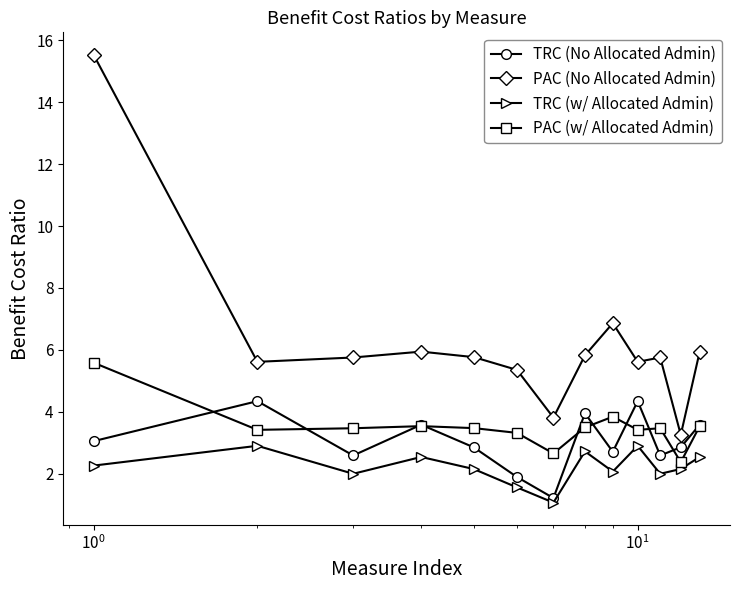

In PAC (w/ Allocated Admin), how many points are lower than both neighbors (excluding endpoints)?

4